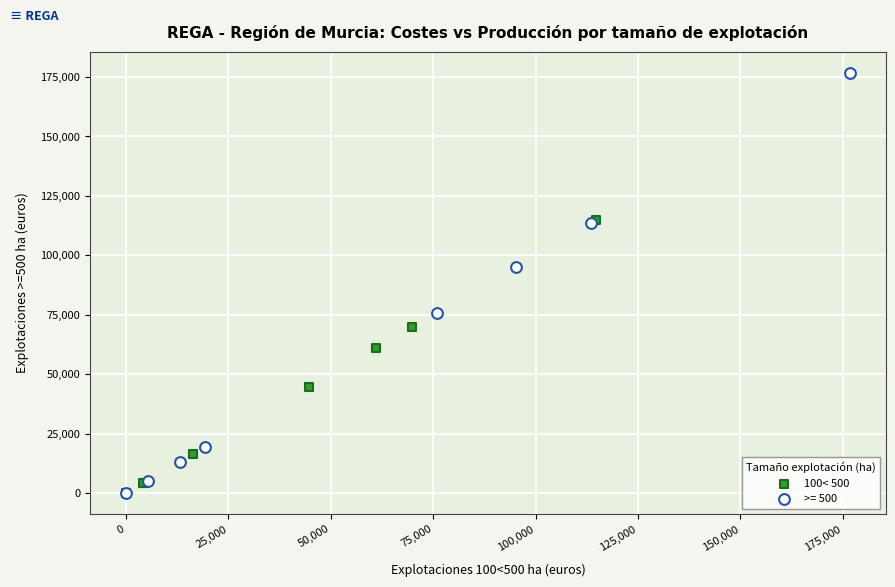

Which series has the widest spread of Y values?

>= 500